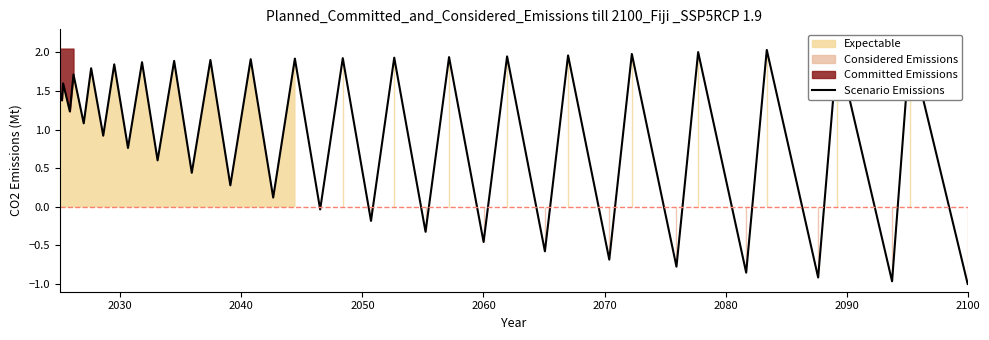

Reading left to right, what are all the values shown in this chart?

1.5	1.4	1.6	1.2	1.7	1.1	1.8	0.9	1.8	0.8	1.9	0.6	1.9	0.4	1.9	0.3	1.9	0.1	1.9	-0.0	1.9	-0.2	1.9	-0.3	1.9	-0.5	1.9	-0.6	2.0	-0.7	2.0	-0.8	2.0	-0.9	2.0	-0.9	2.1	-1.0	2.1	-1.0